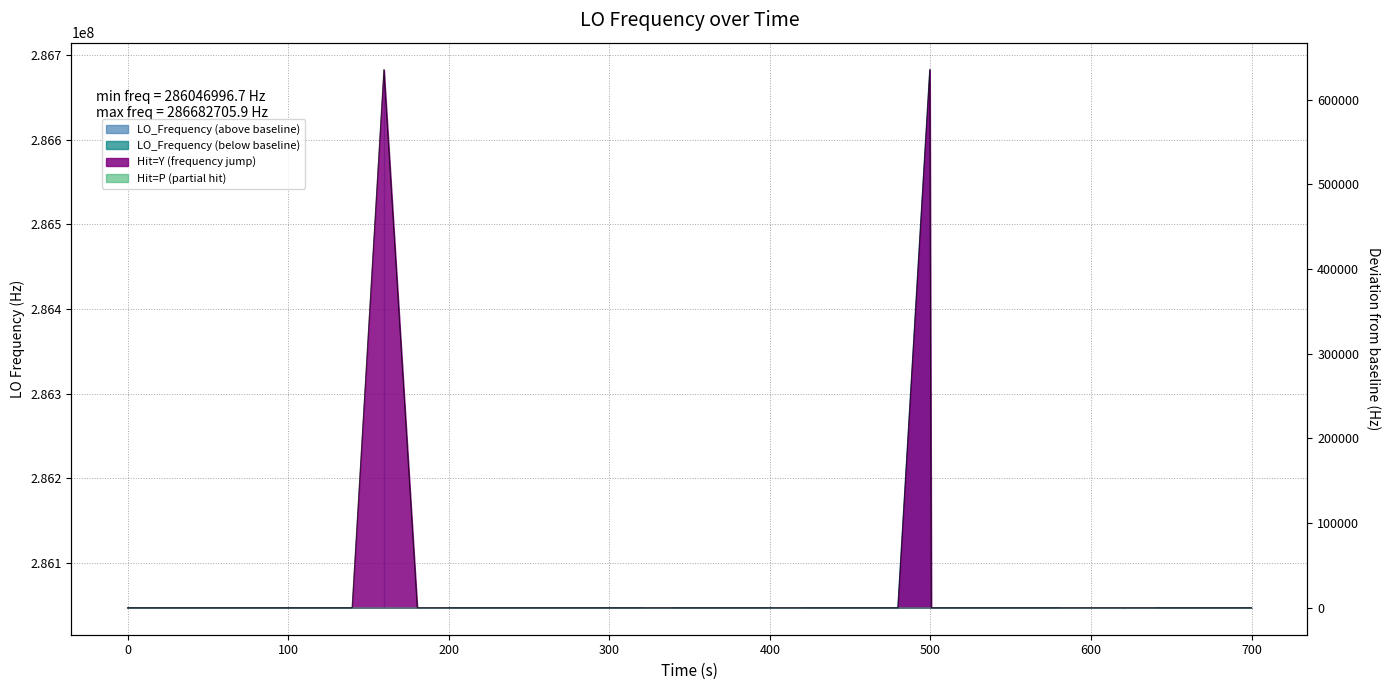

What is the greatest value displayed?

635706.4